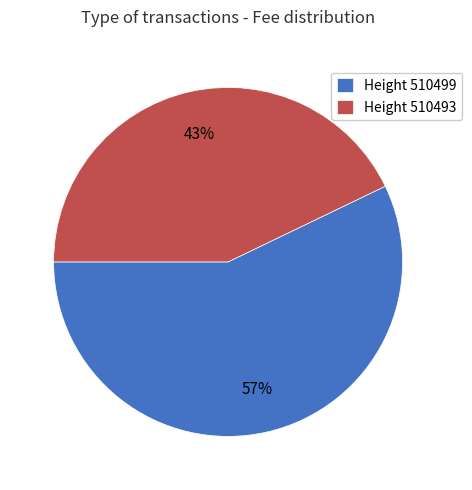

Is there a majority slice in this chart?

Yes